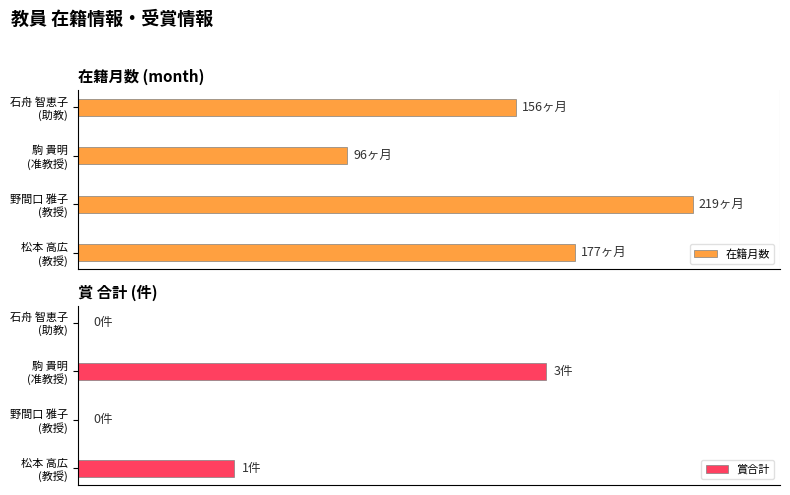

Rank the series by their average value, from lowest to highest.

賞合計, 在籍月数